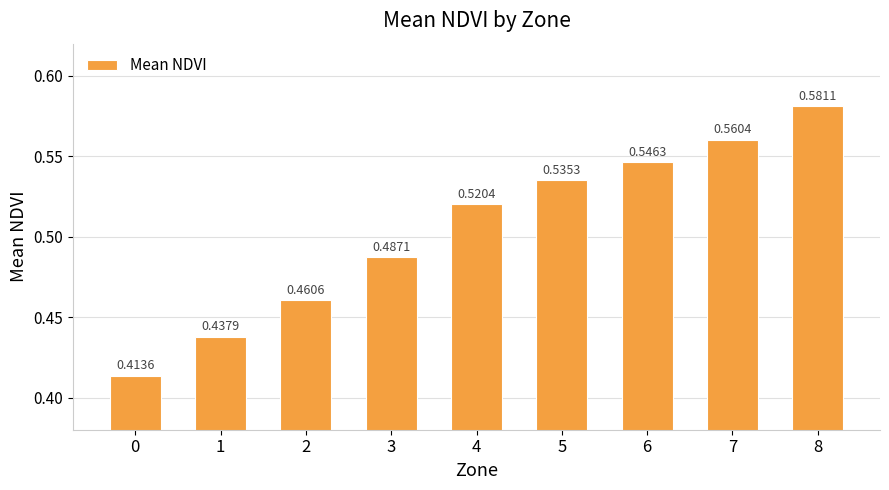

The chart shows a value of 0.8 at 5. True or false?

False